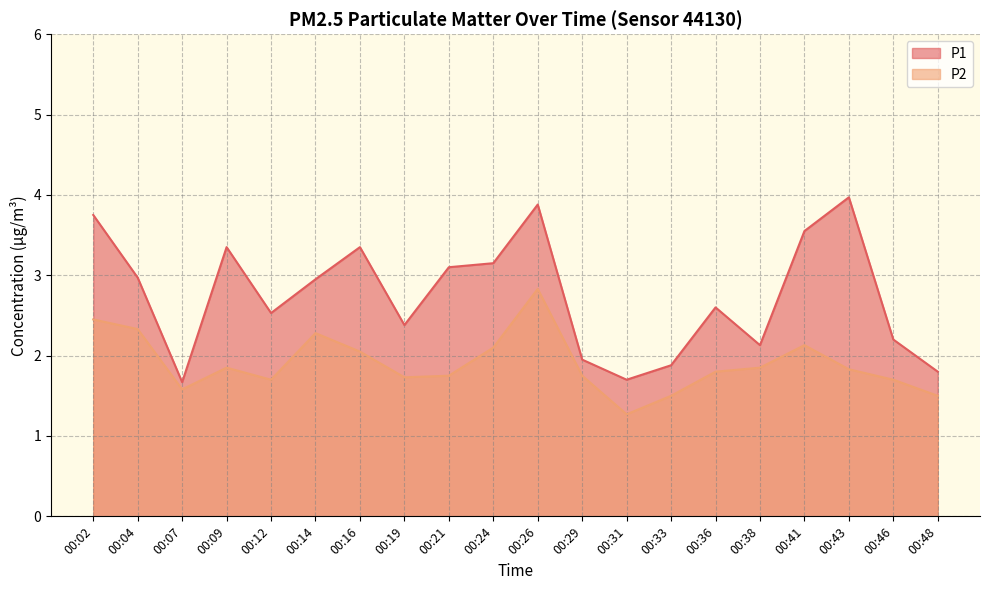

The P1 series shows 2.6 at 00:36. True or false?

True